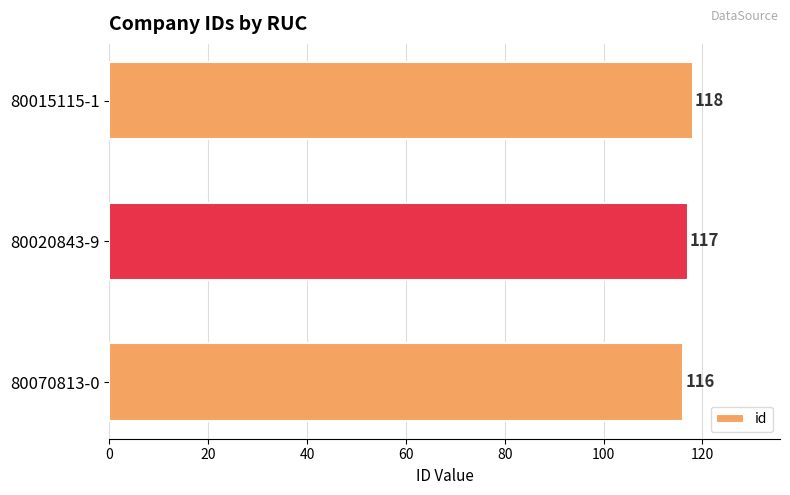

What is the label of the 1st bar from the bottom?

80070813-0